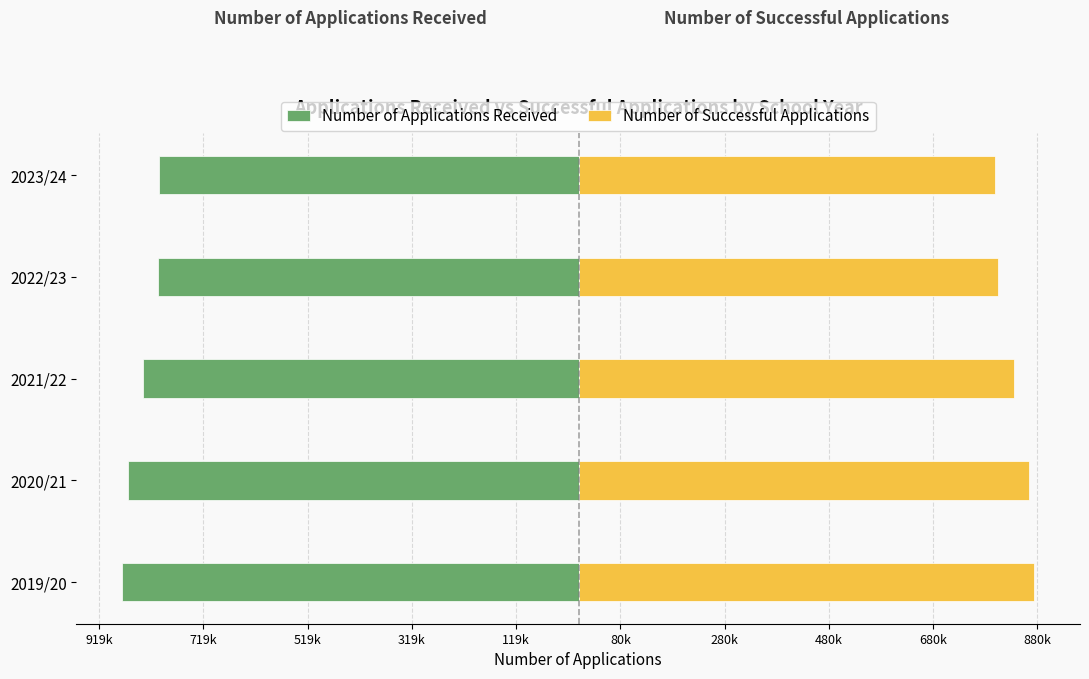

The Number of Applications Received series shows -1074973 at 2023/24. True or false?

False